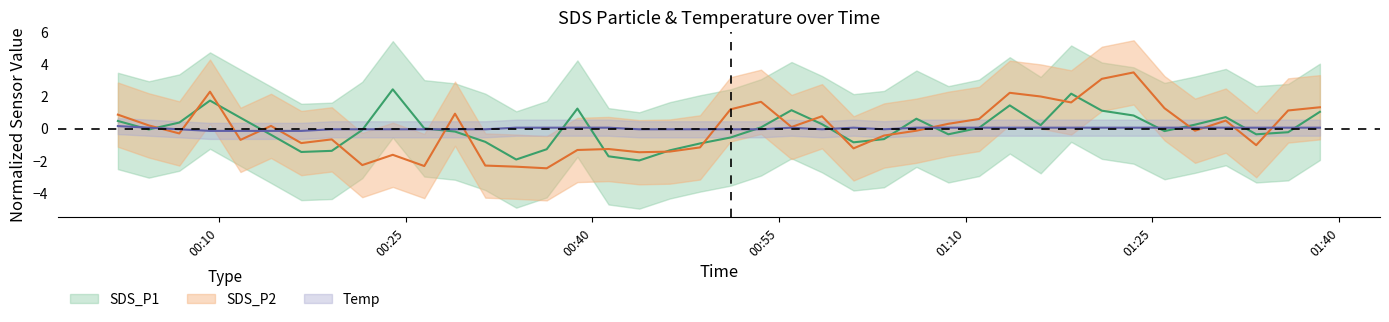

What is the sum of the SDS_P2 values at 2023/08/08 00:48:39 and 2023/08/08 00:36:20?

-3.7